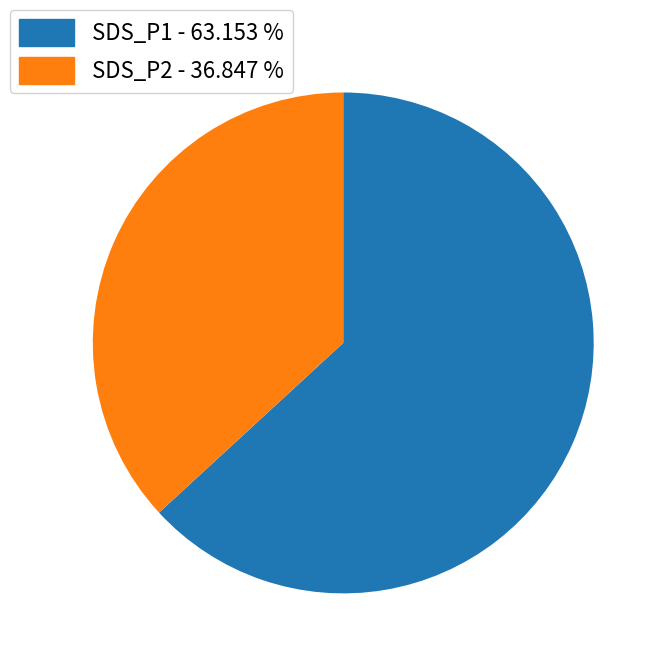

Between SDS_P1 and SDS_P2, which is larger?

SDS_P1